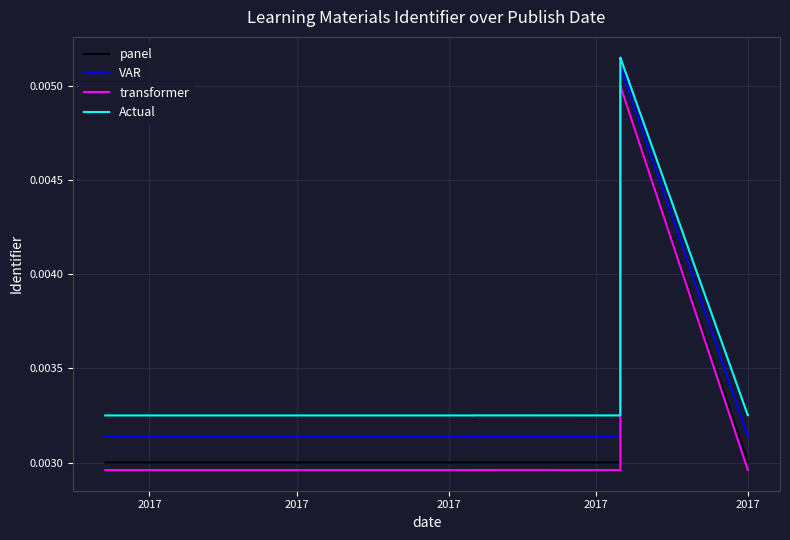

True or false: VAR and transformer intersect in this chart.

False